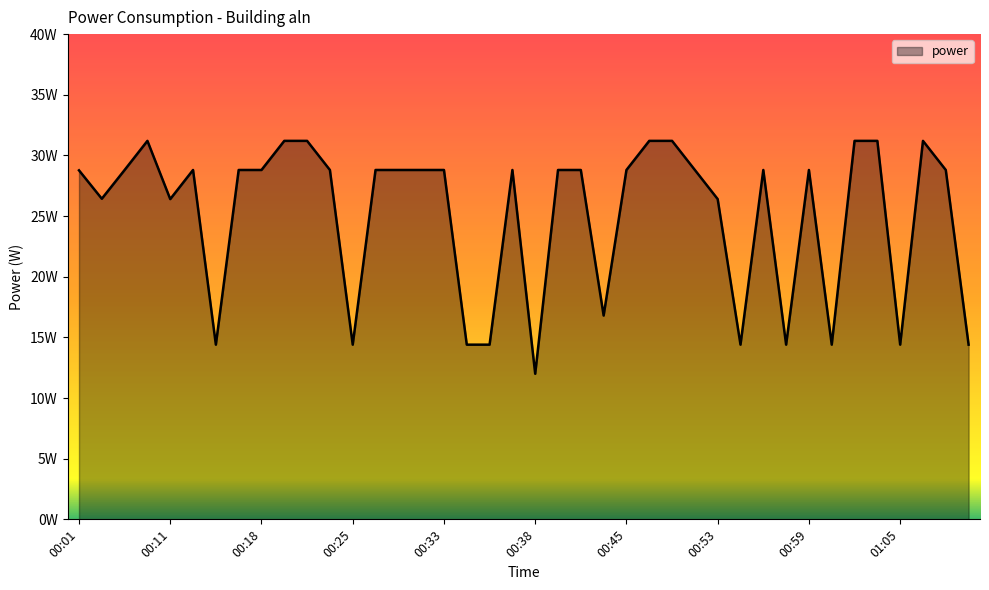

Is this an area chart (filled region under the line)?

Yes